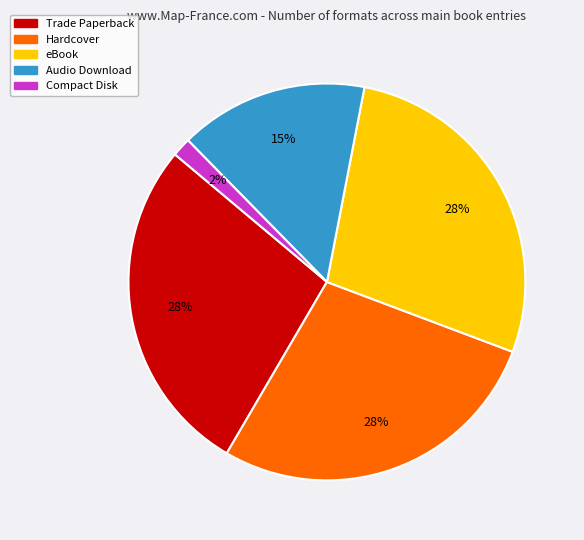

Count the number of slices in the pie.

5